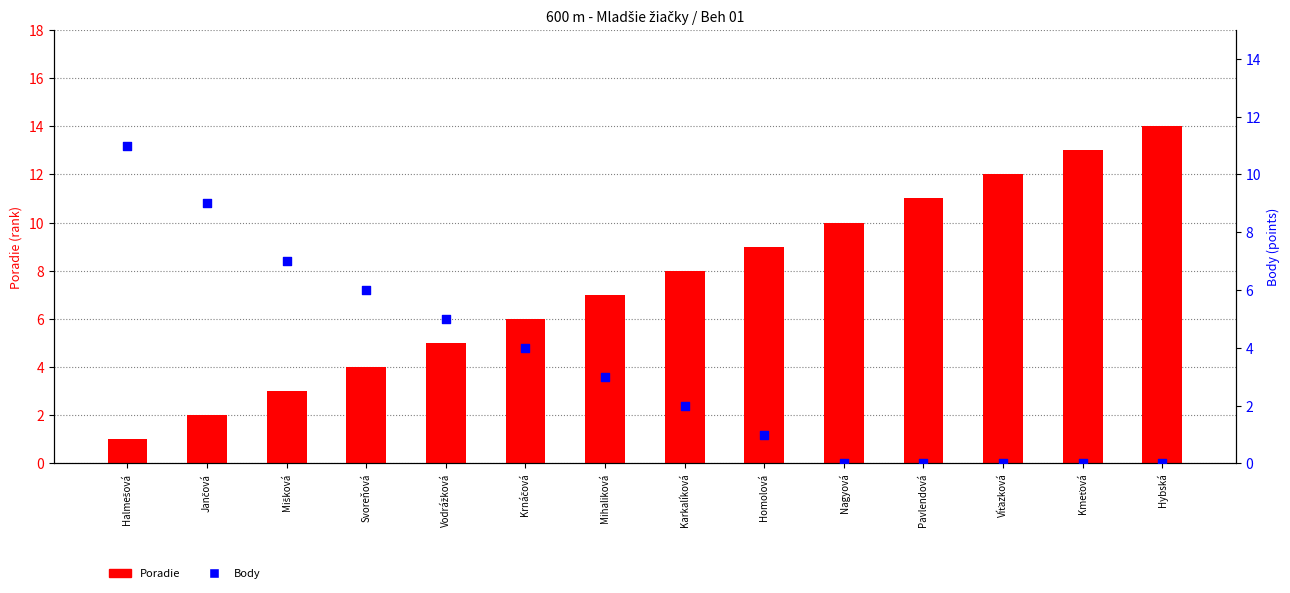

What are all the series names shown in the legend?

Poradie, Body